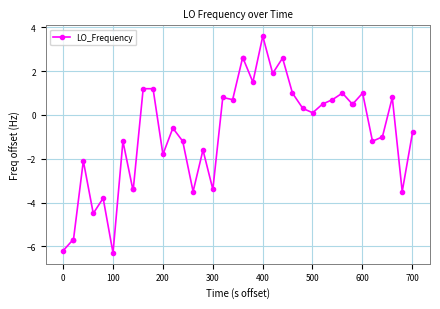

True or false: the data has more than 1 interior local peaks.

True